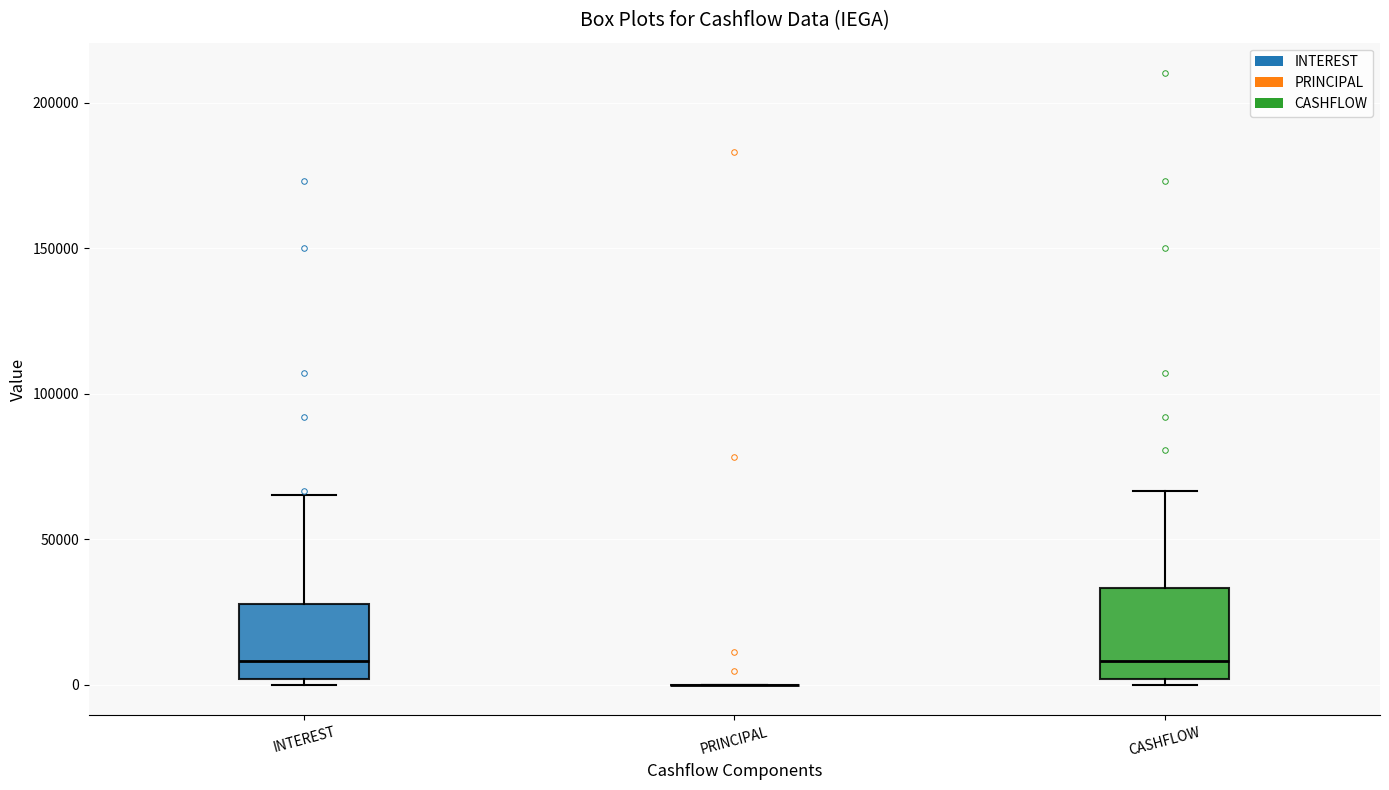

Reading left to right, transcribe this box plot: for each box, give where its median line is, the range the box spans, and where its two whiskers end, as read against the y-axis. The values are not printed on the chart, so give them approximately, as read against the axis.

INTEREST: median 10000, box 0 to 30000, whiskers 0 (just below the box's lower edge) to 65000
PRINCIPAL: box collapsed to a line at 0, whiskers 0 to 0
CASHFLOW: median 10000, box 0 to 35000, whiskers 0 (just below the box's lower edge) to 65000